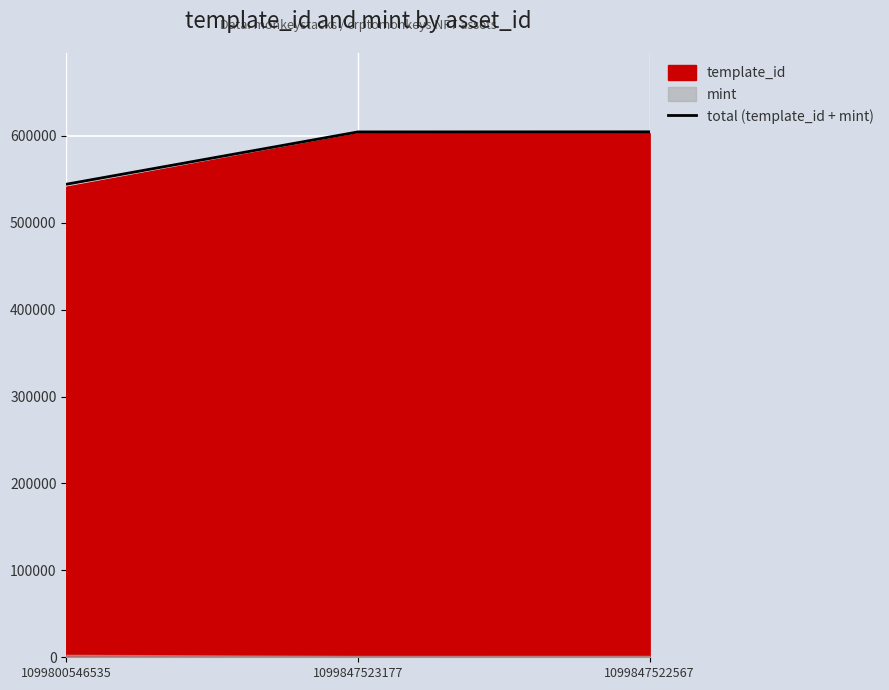

Reading left to right, what are all the values shown in this chart?

1099800546535=544237	1099847523177=604461	1099847522567=604567